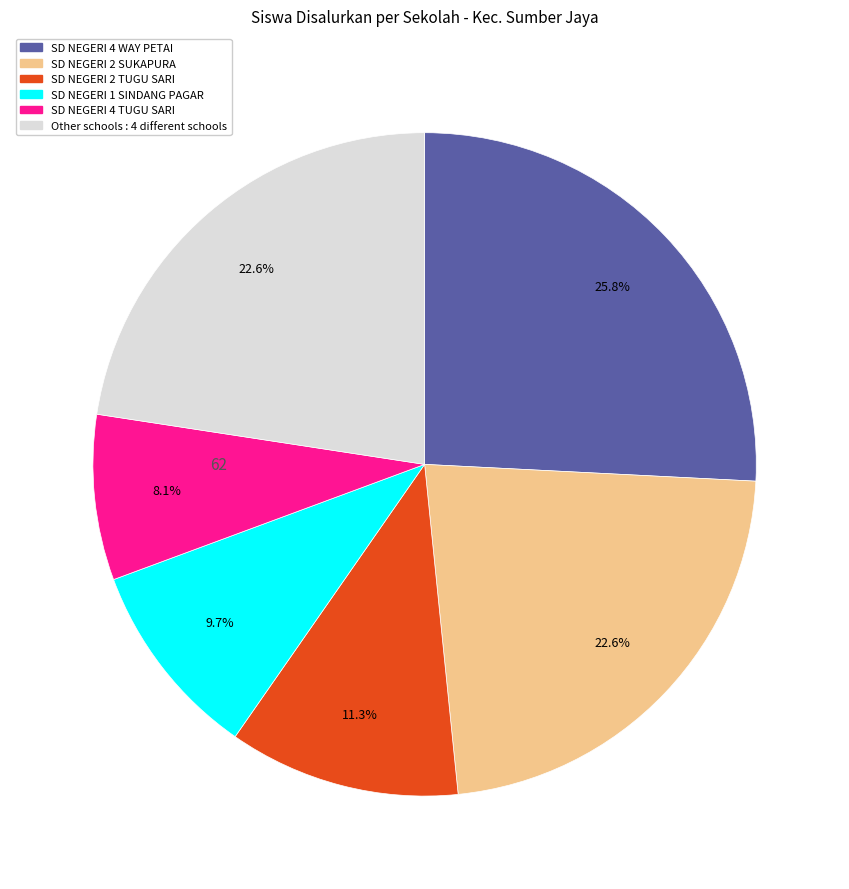

How many segments does this pie chart have?

6